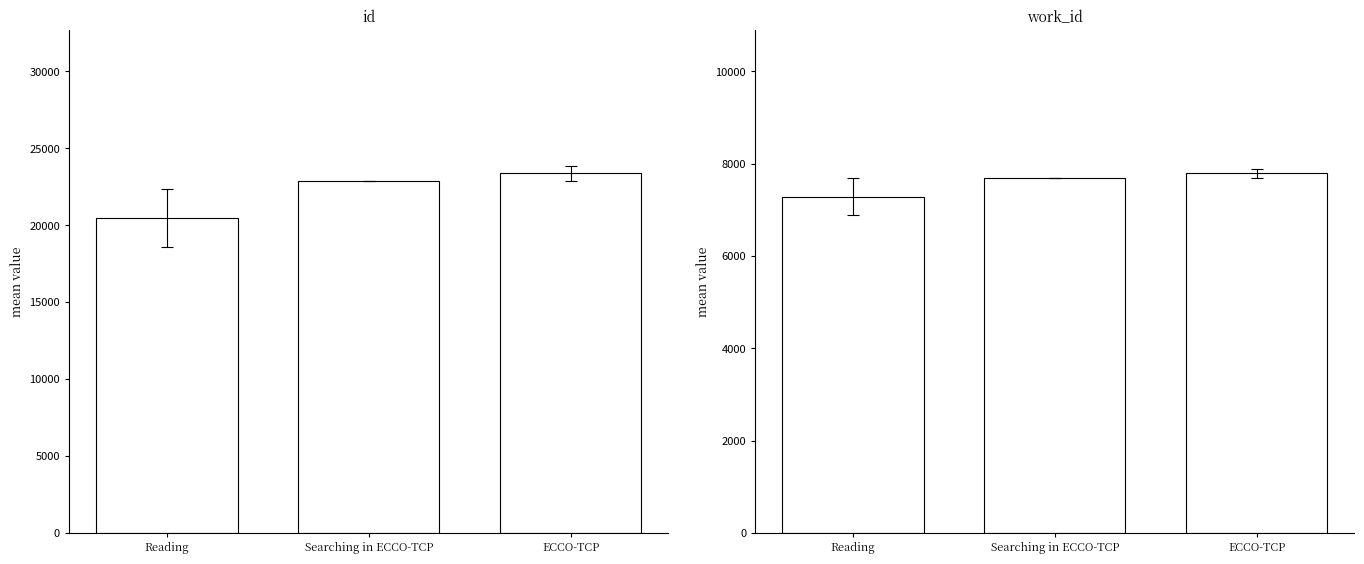

Which label corresponds to the smallest value in the chart?

Reading